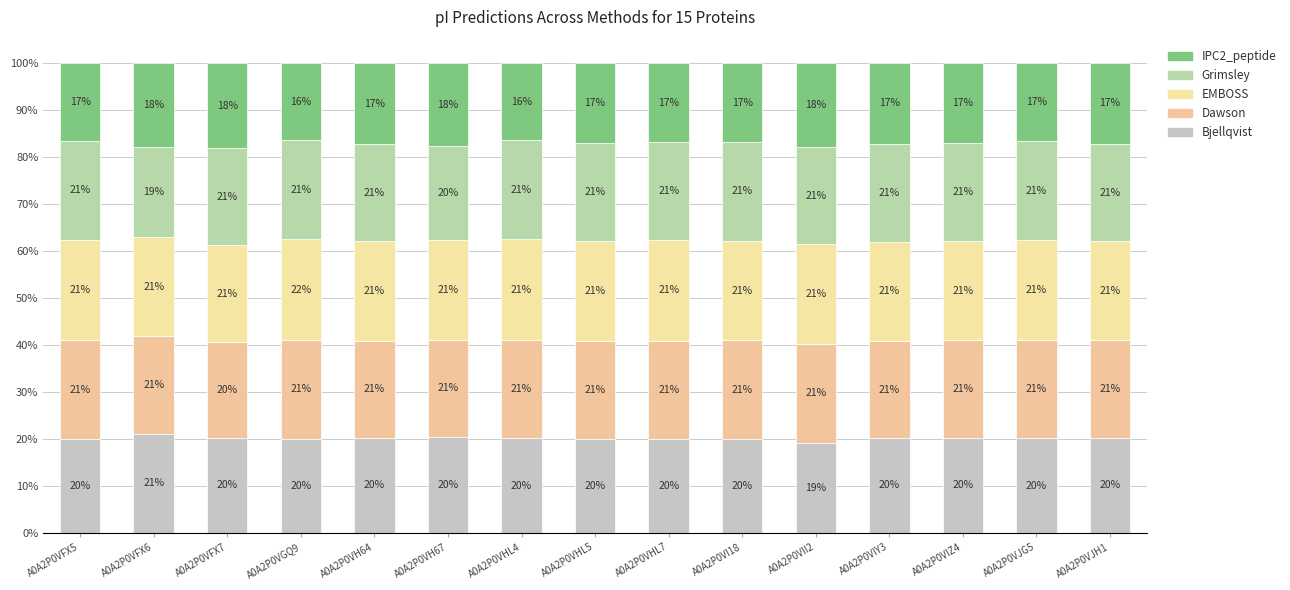

List the labels in order of Dawson value, smallest first.

A0A2P0VFX7, A0A2P0VH67, A0A2P0VJH1, A0A2P0VIY3, A0A2P0VH64, A0A2P0VFX6, A0A2P0VIZ4, A0A2P0VHL5, A0A2P0VHL7, A0A2P0VII2, A0A2P0VJG5, A0A2P0VI18, A0A2P0VFX5, A0A2P0VHL4, A0A2P0VGQ9